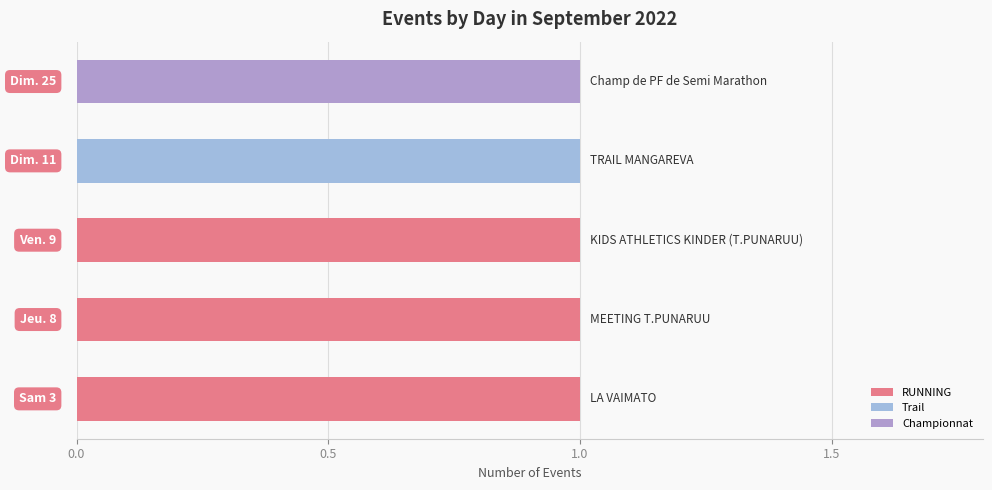

Rank the series by their maximum value, from lowest to highest.

RUNNING, Trail, Championnat